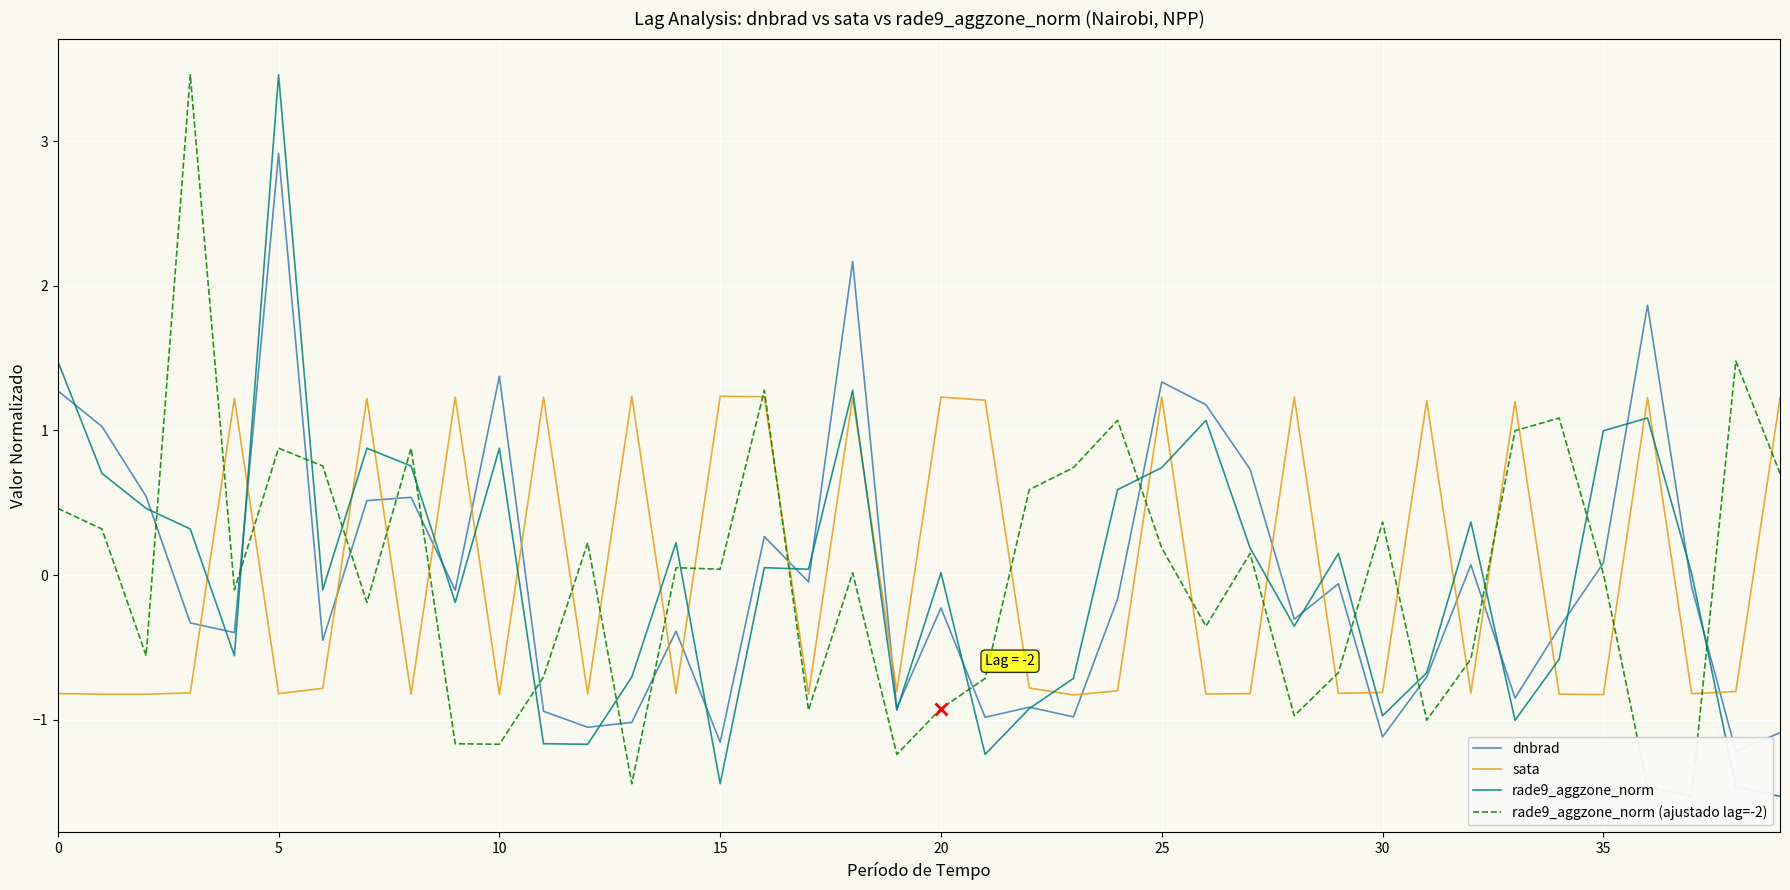

What is the label of the 6th point from the right?

34